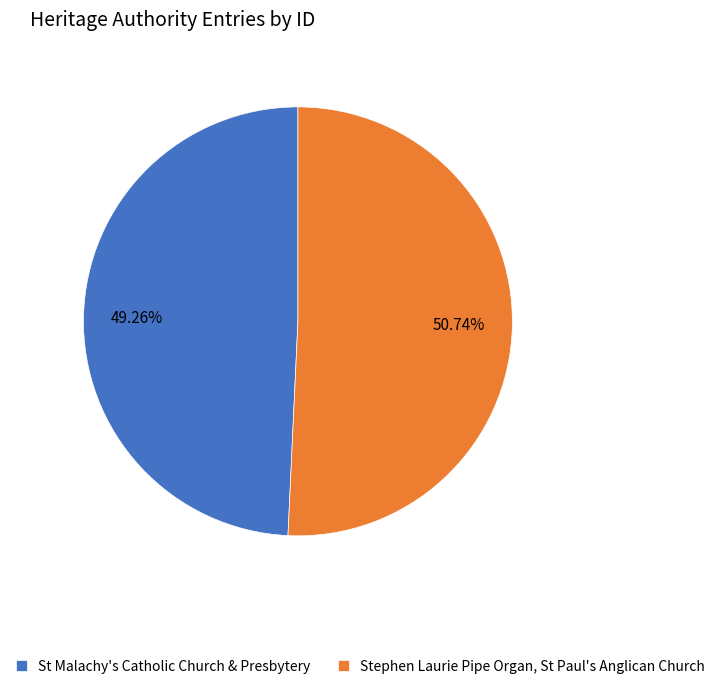

Rank the categories by value from highest to lowest.

Stephen Laurie Pipe Organ, St Paul's Anglican Church, St Malachy's Catholic Church & Presbytery